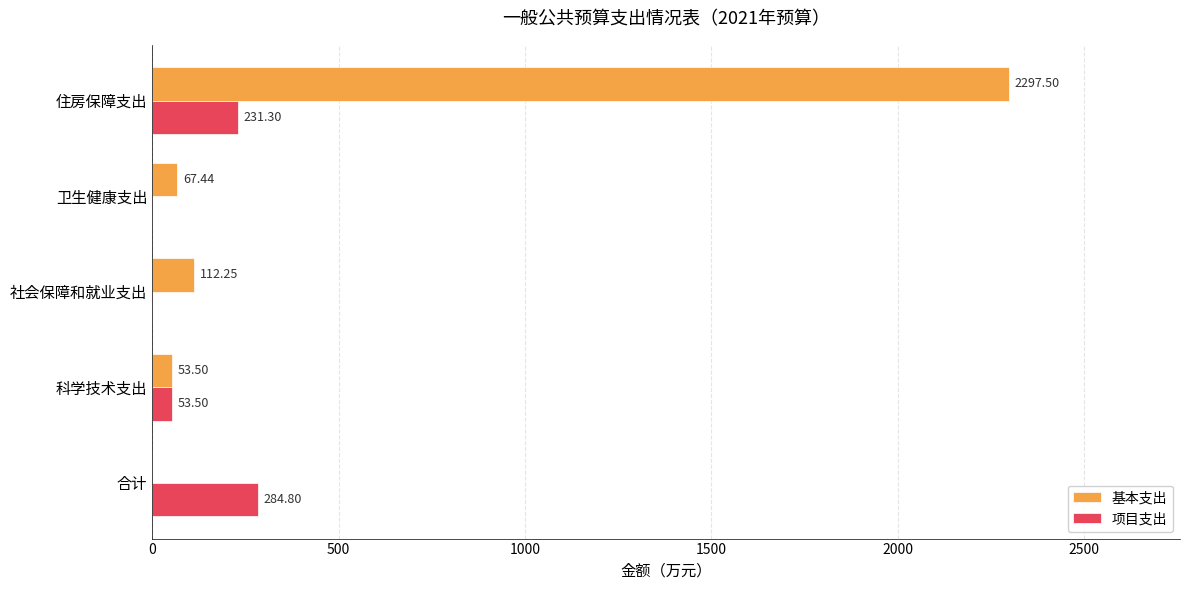

Between 合计 and 住房保障支出, which series saw the biggest shift?

基本支出